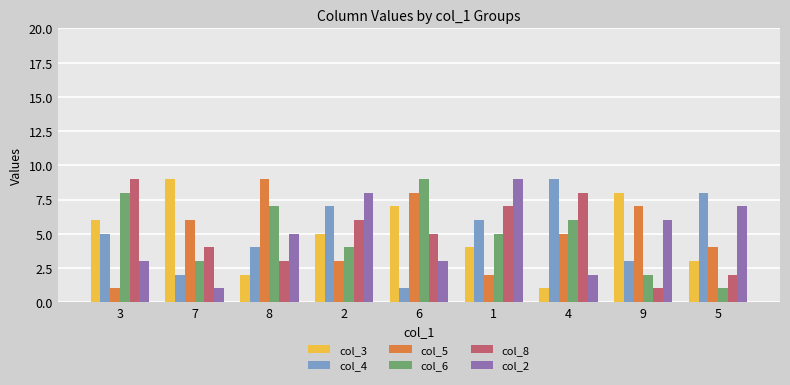

What is the sum of the col_5 values at 4 and 5?

9